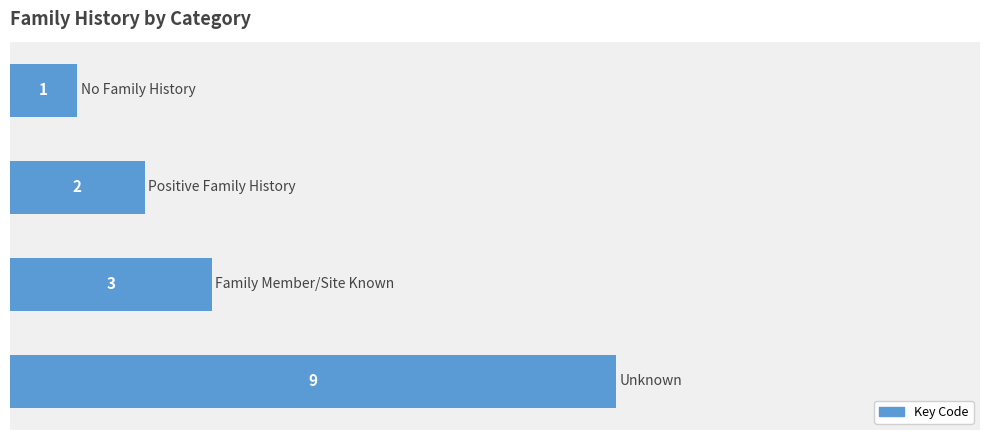

What is the average value?

4